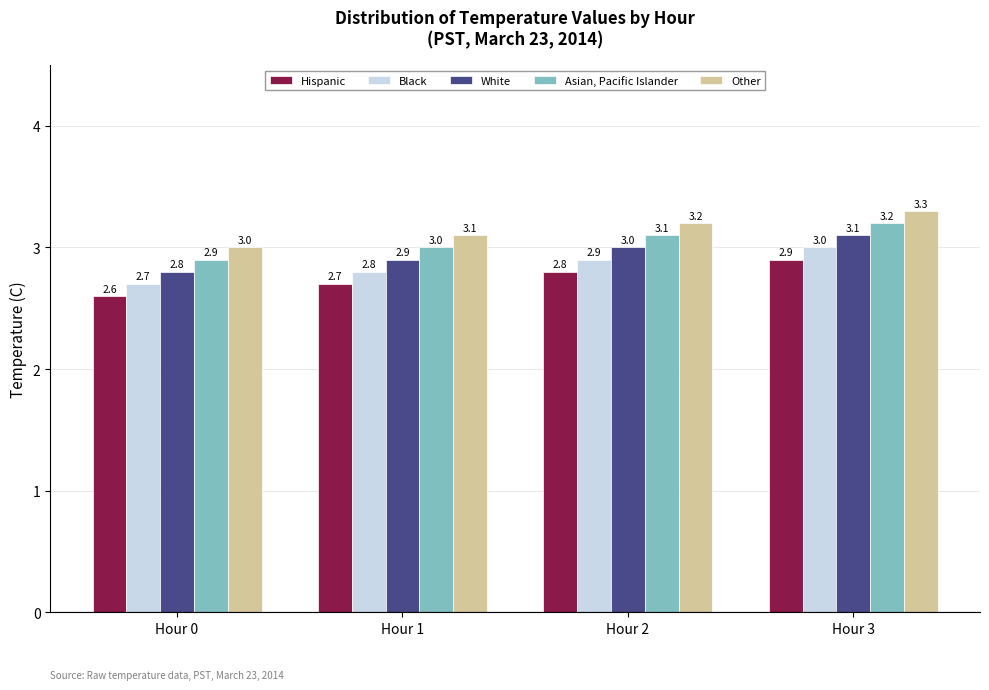

What is the difference between the highest and lowest values at Hour 1?

0.4